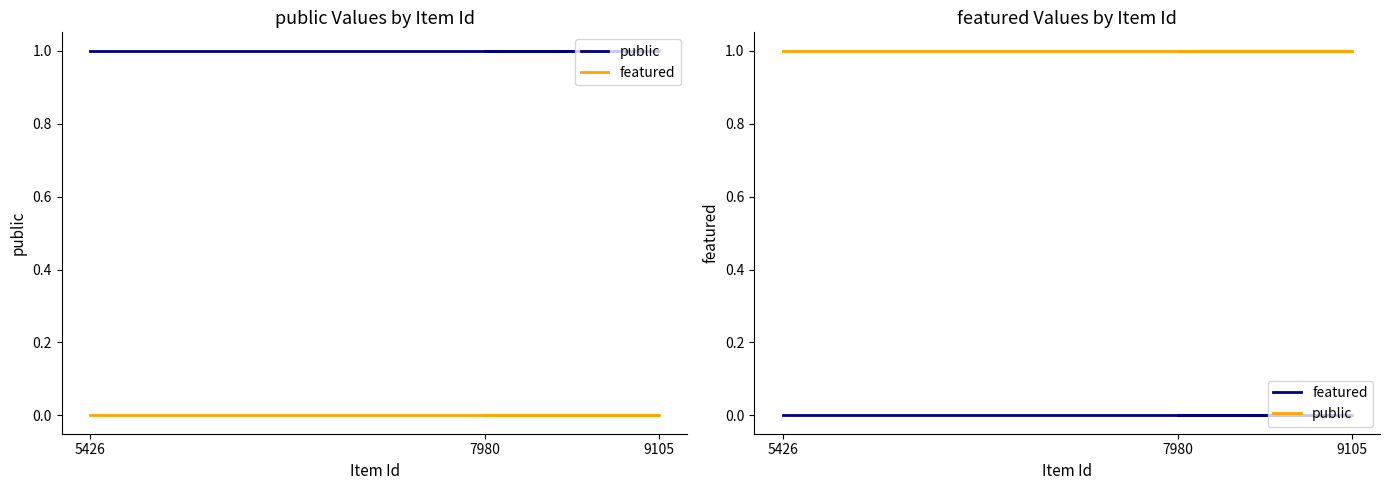

Rank the categories by public value from lowest to highest.

5426, 9105, 7980